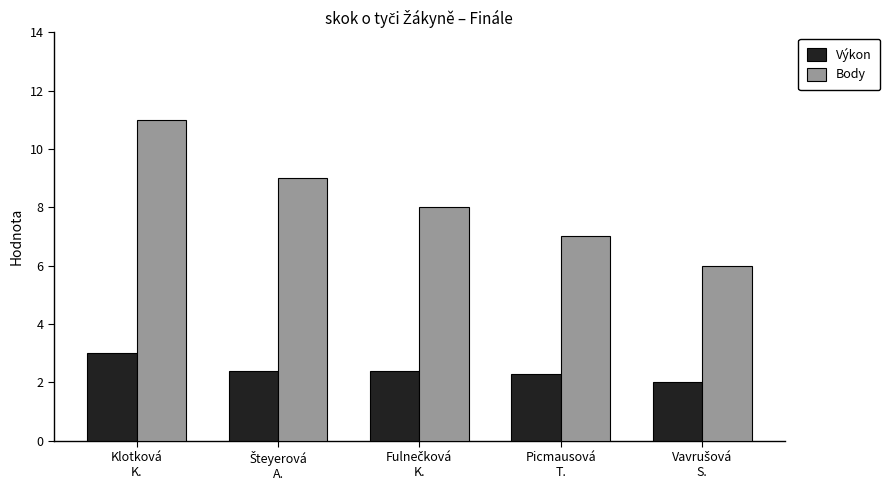

Reading left to right, what are all the values shown in this chart?

Výkon: 3.0	2.4	2.4	2.3	2.0
Body: 11.0	9.0	8.0	7.0	6.0